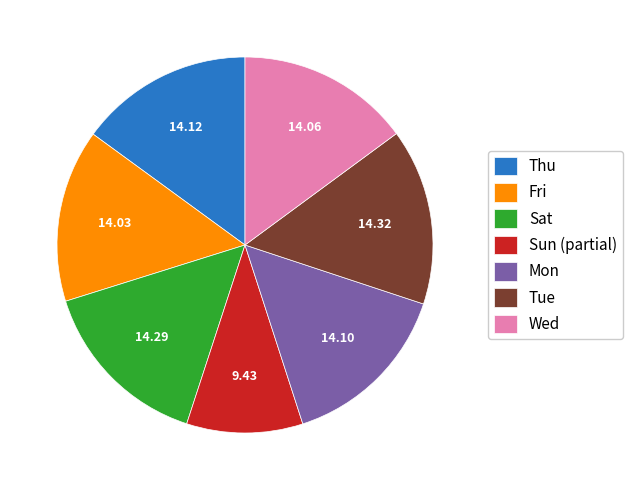

What is the ratio of the value at Wed to the value at Mon?

1.0